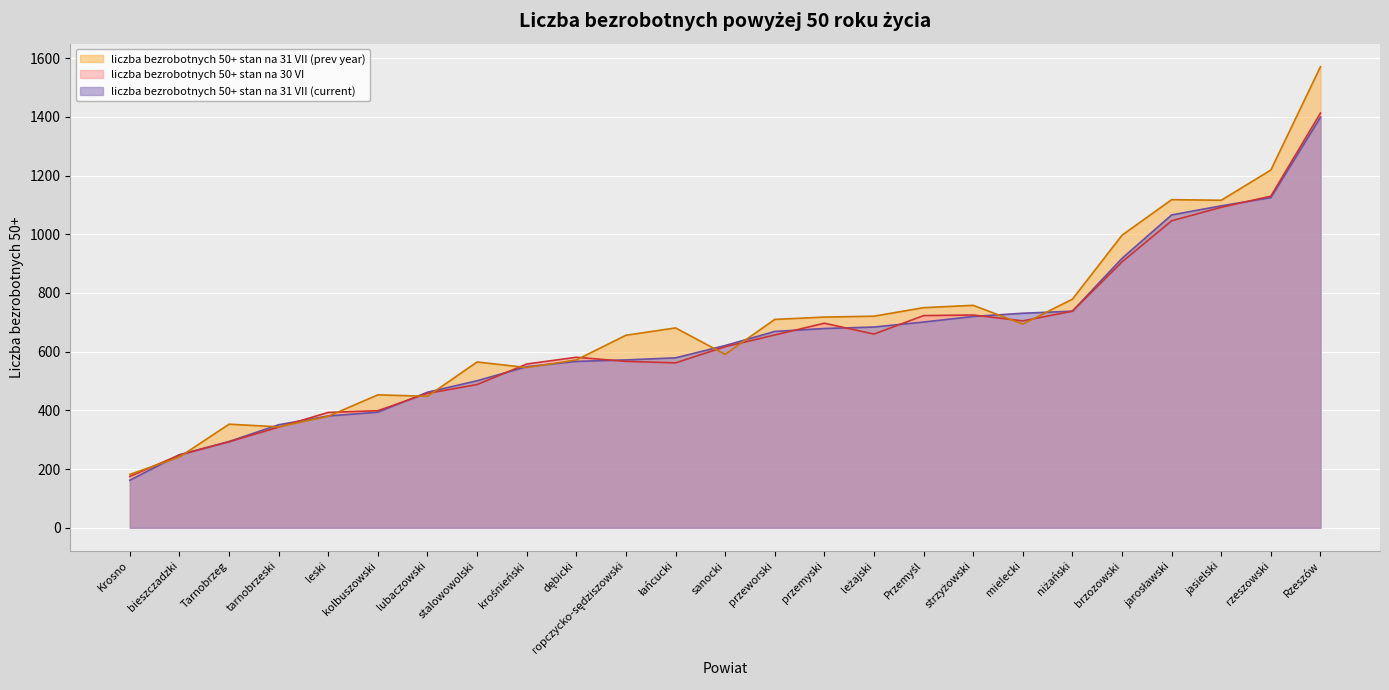

List the labels in order of liczba bezrobotnych 50+ stan na 31 VII (prev year) value, largest first.

Rzeszów, rzeszowski, jarosławski, jasielski, brzozowski, niżański, strzyżowski, Przemyśl, leżajski, przemyski, przeworski, mielecki, łańcucki, ropczycko-sędziszowski, sanocki, dębicki, stalowowolski, krośnieński, kolbuszowski, lubaczowski, leski, Tarnobrzeg, tarnobrzeski, bieszczadzki, Krosno